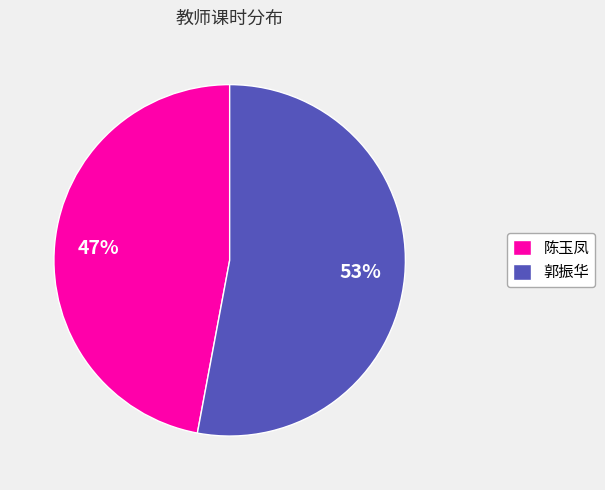

True or false: 陈玉凤 accounts for 53% of the total.

False